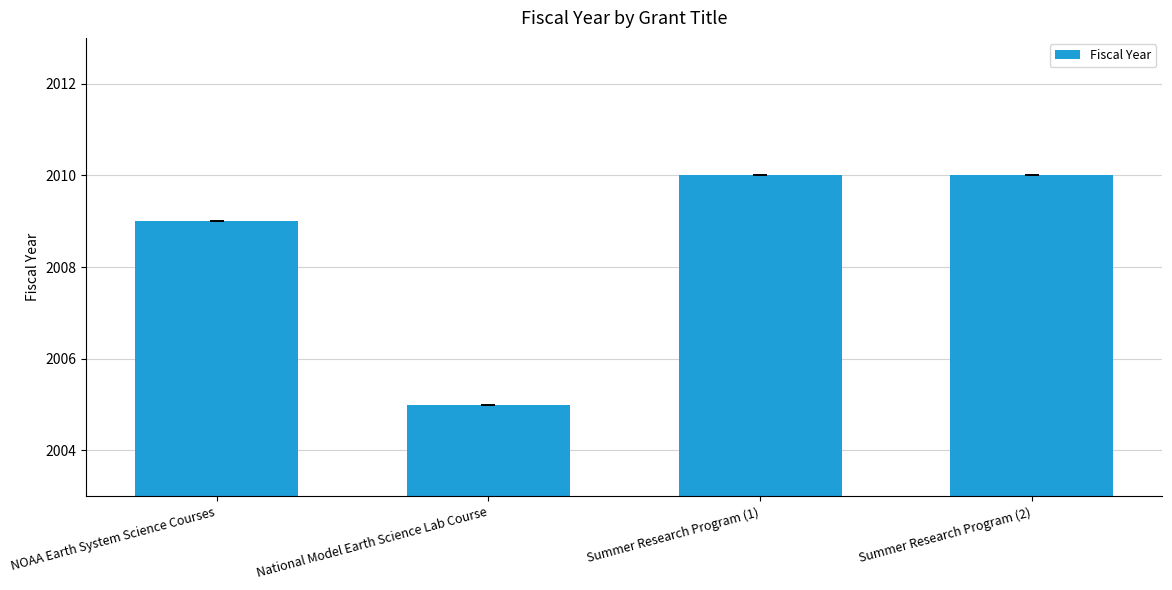

What is the difference between the second highest and minimum values?

5